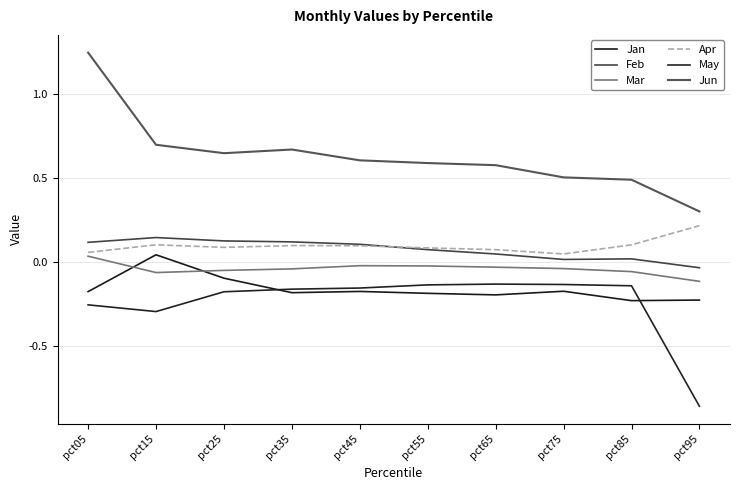

Does the chart display data point markers on the line(s)?

No